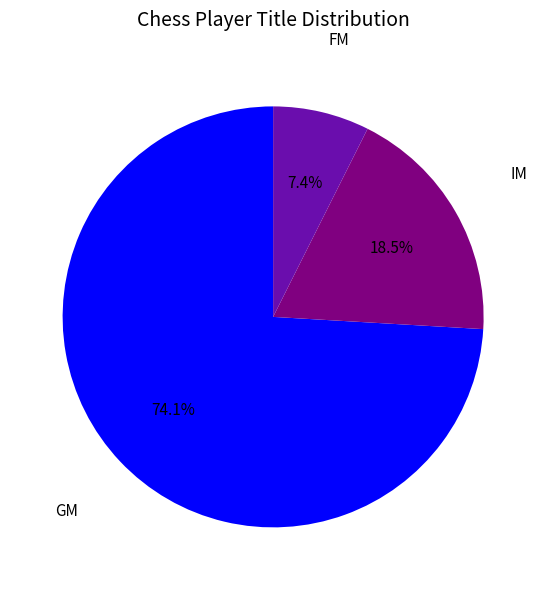

Which slice is the largest?

GM